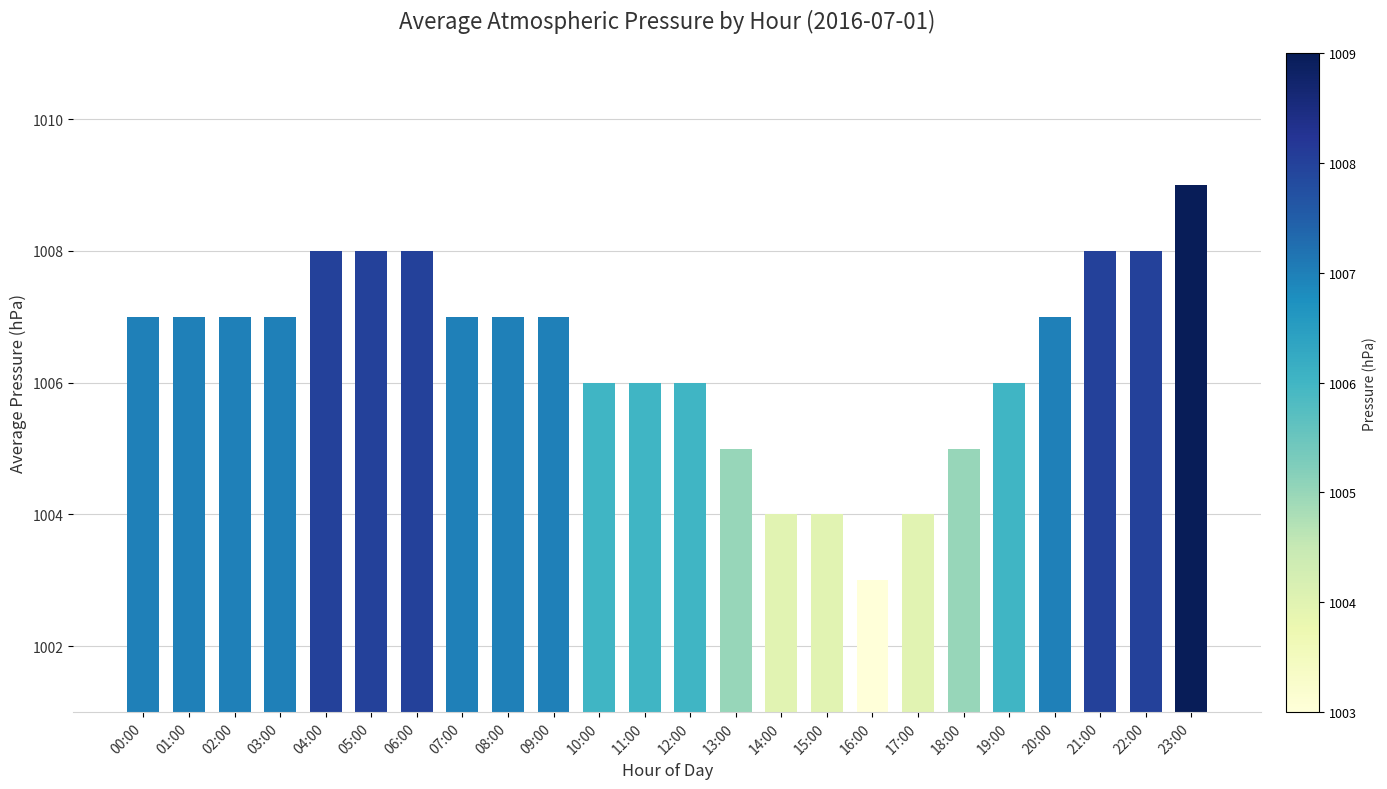

What is the average value?

1006